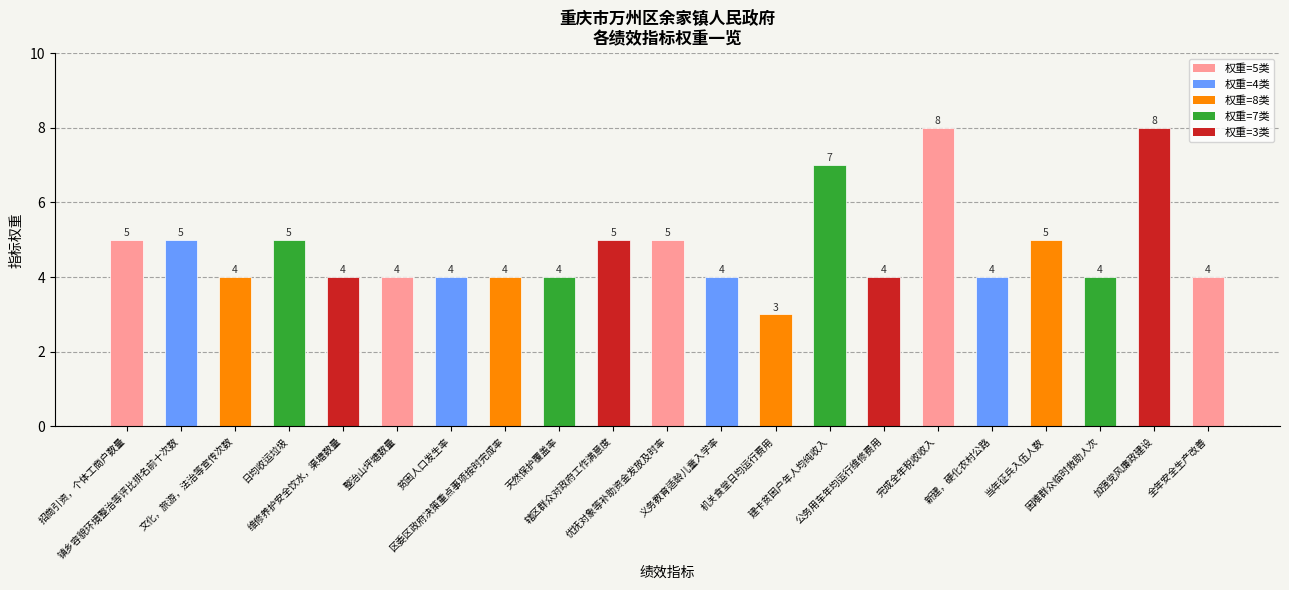

What is the greatest value displayed?

8